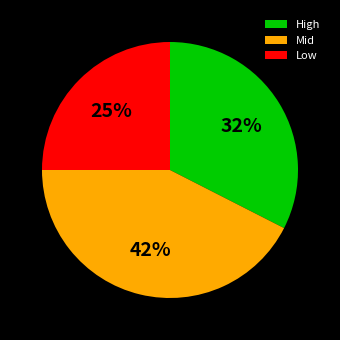

Combined, do High and Mid account for over 50%?

Yes